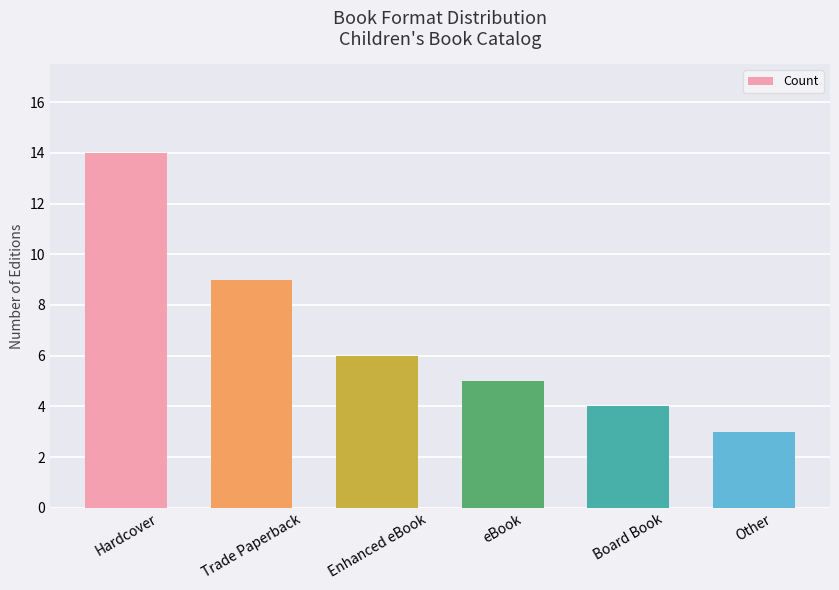

How many values are below 6?

3